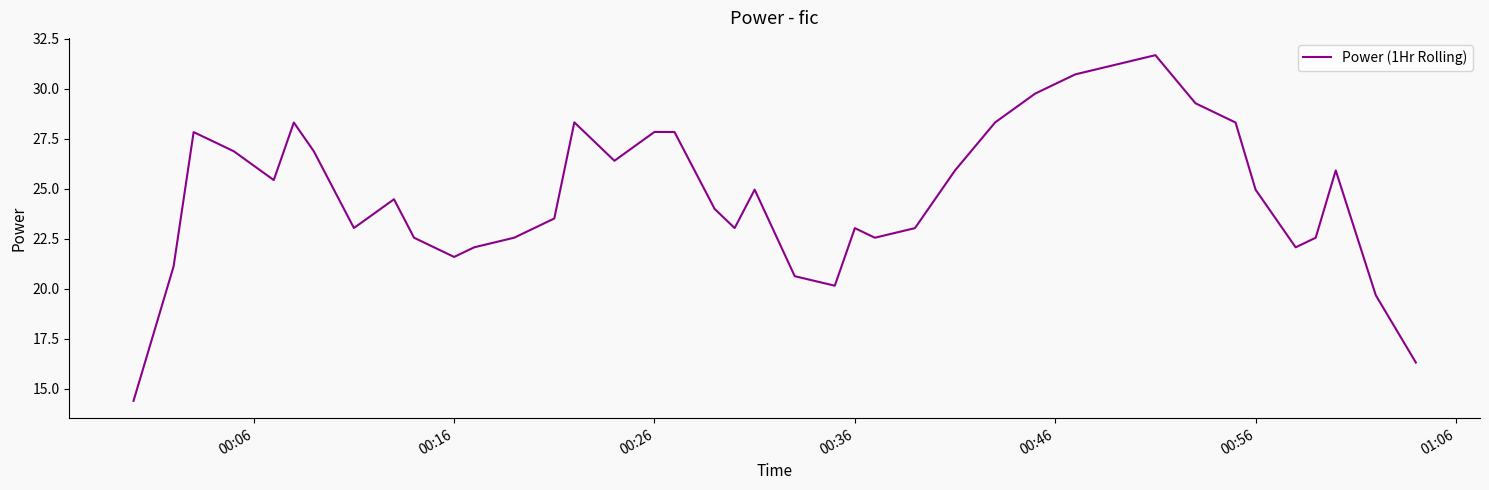

What is the average value?

24.7